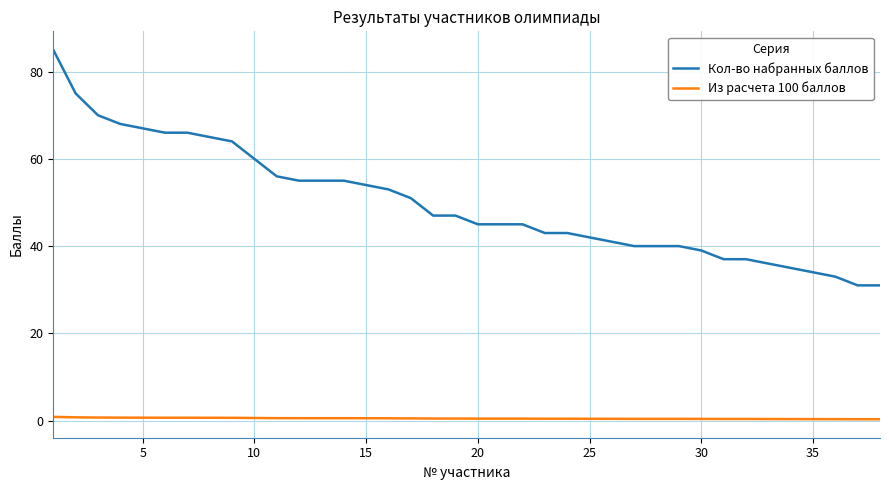

List the series in order of their overall mean, lowest first.

Из расчета 100 баллов, Кол-во набранных баллов